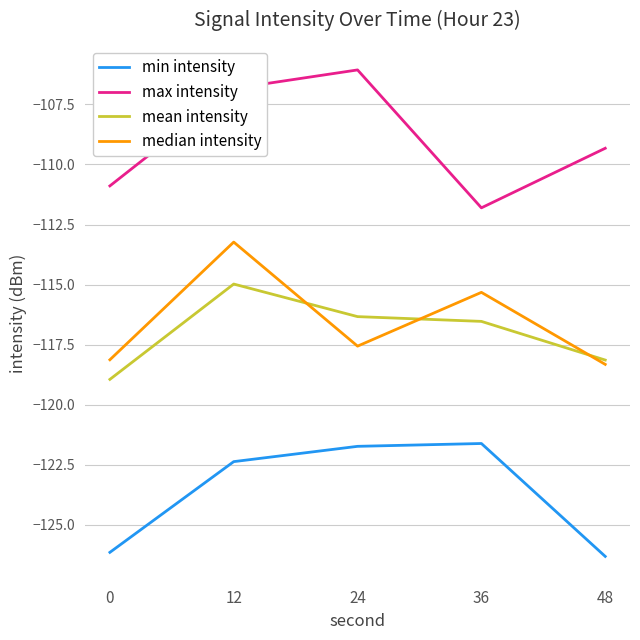

List the series in order of their peak value, lowest first.

min intensity, mean intensity, median intensity, max intensity